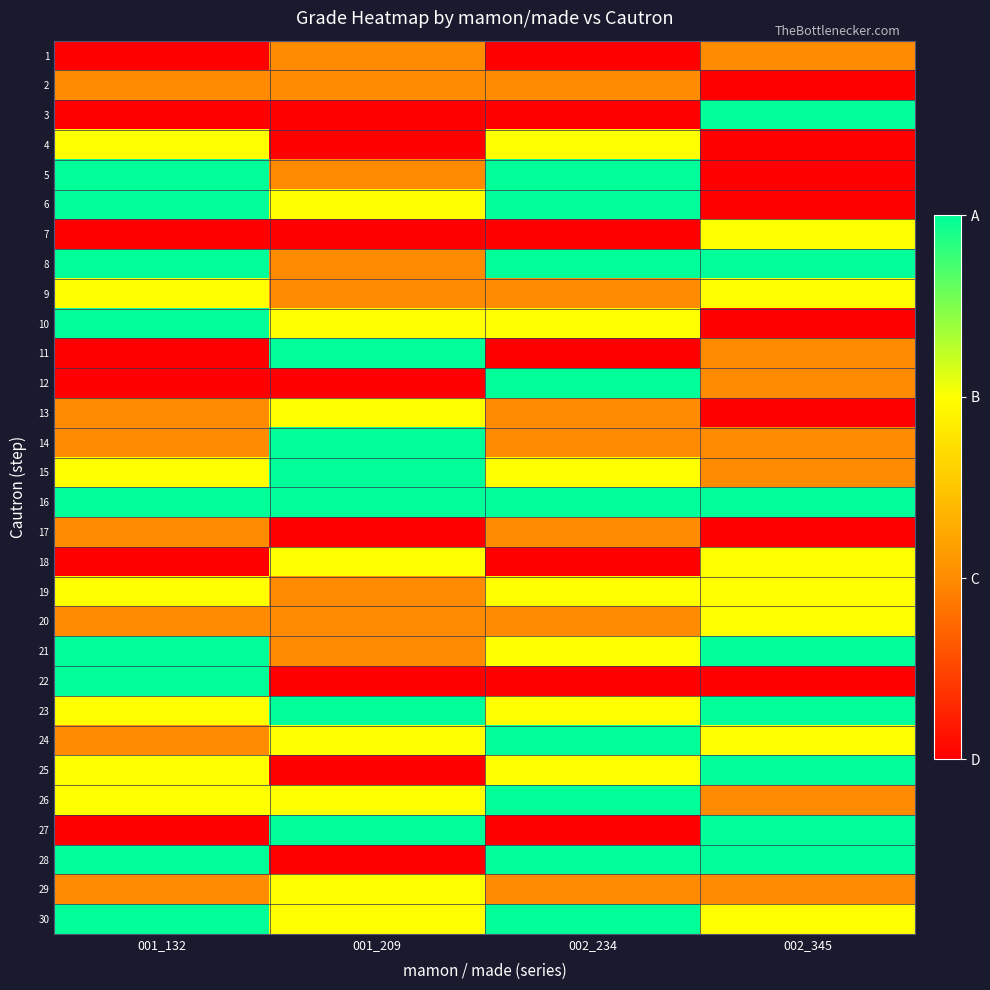

What is the total value across all series at 002_234?

78